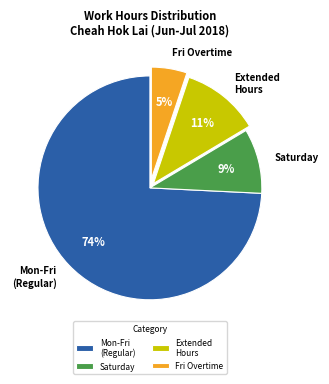

Combined, do Extended Hours and Mon-Fri (Regular) account for over 50%?

Yes